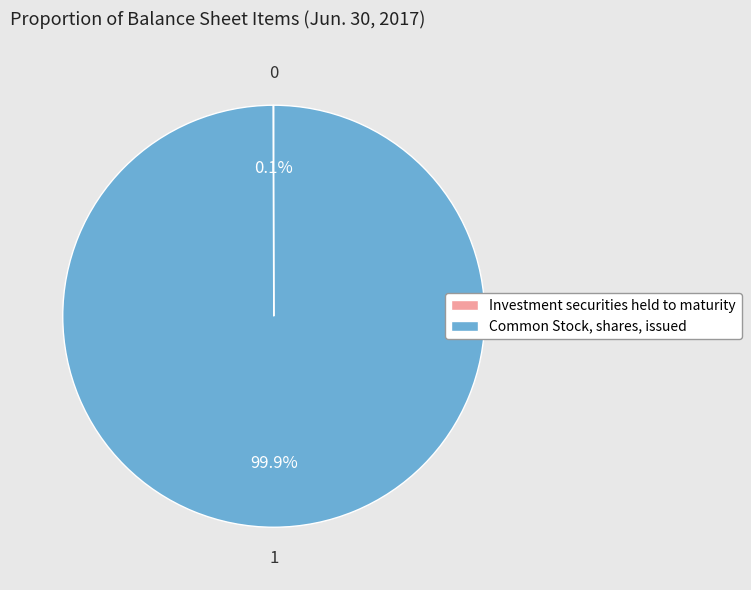

What percentage is NOT represented by Common Stock, shares, issued?

0.1%